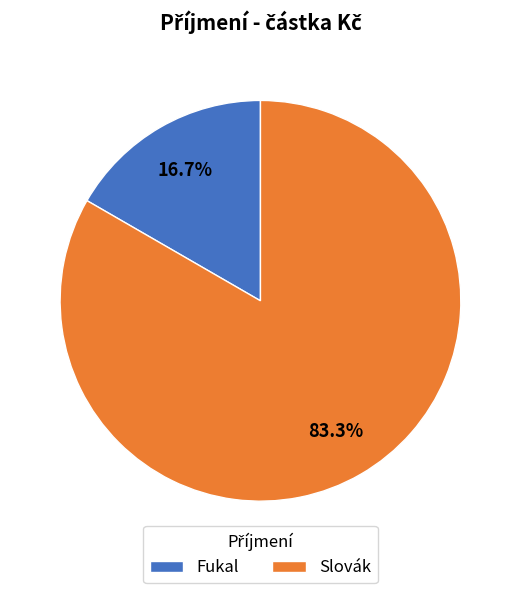

To the nearest percent, what is the combined percentage of Fukal and Slovák?

100%